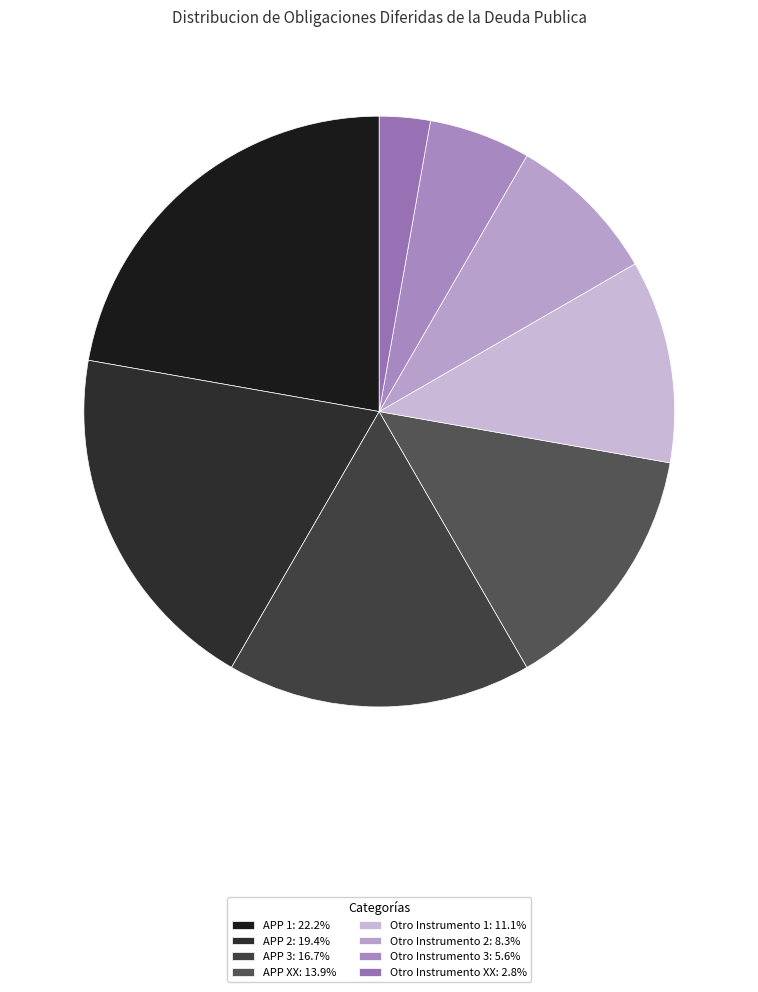

Rank the categories by value from lowest to highest.

Otro Instrumento XX, Otro Instrumento 3, Otro Instrumento 2, Otro Instrumento 1, APP XX, APP 3, APP 2, APP 1